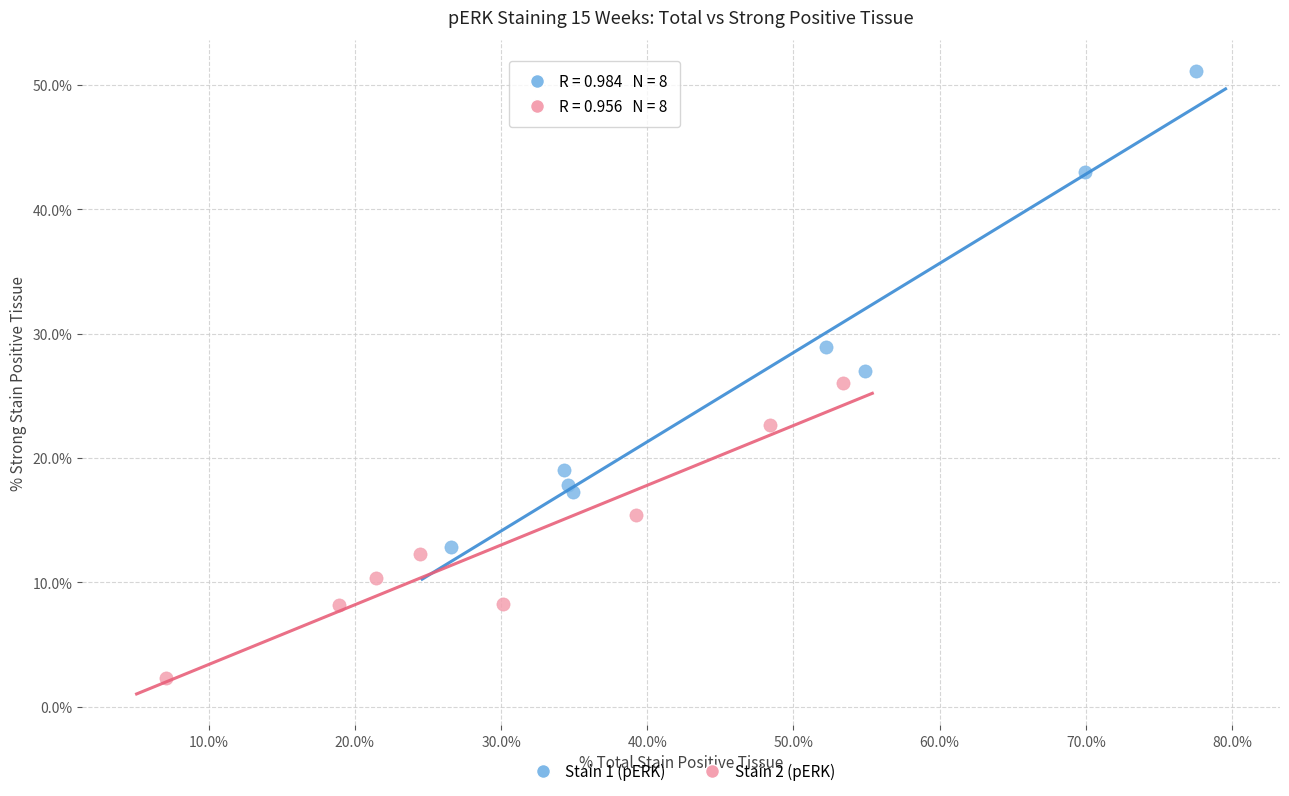

Which series has the largest Y range (max minus min)?

Stain 1 (pERK)